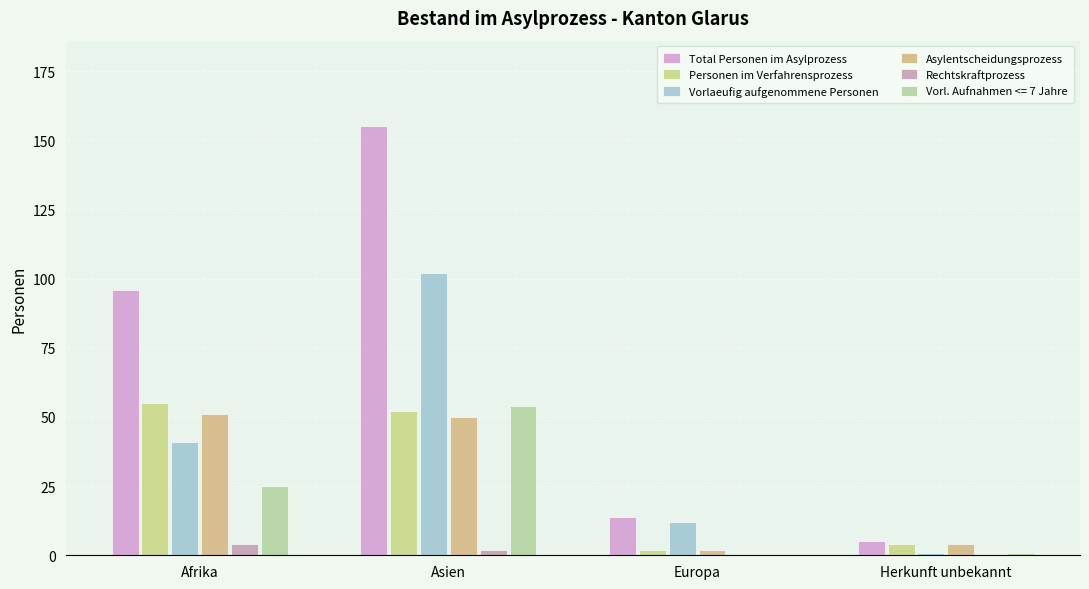

At how many categories does at least one series exceed 41?

2